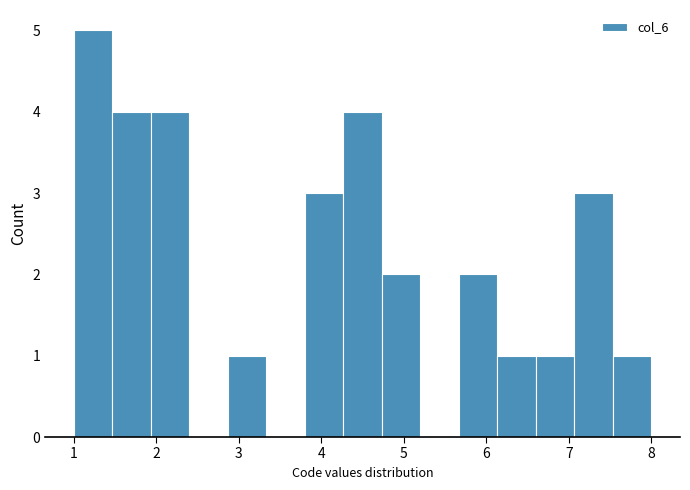

How tall is the bar that spans 3.8 to 4.3 on the x-axis? Neither the bar edges nor the heights are printed on the chart, so give them approximately, as read against the axes.

3